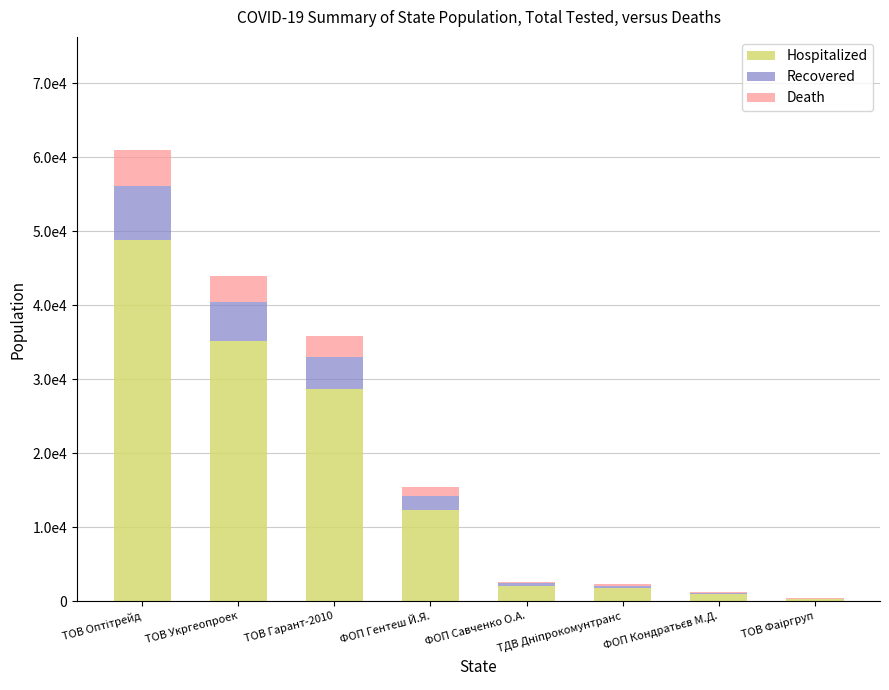

What is the sum of all Death values?

13016.2